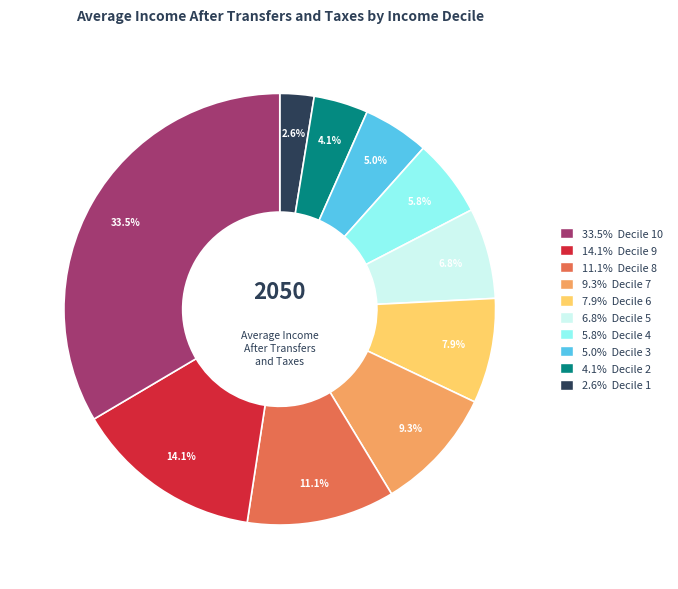

To the nearest percent, what is the average slice percentage?

10%